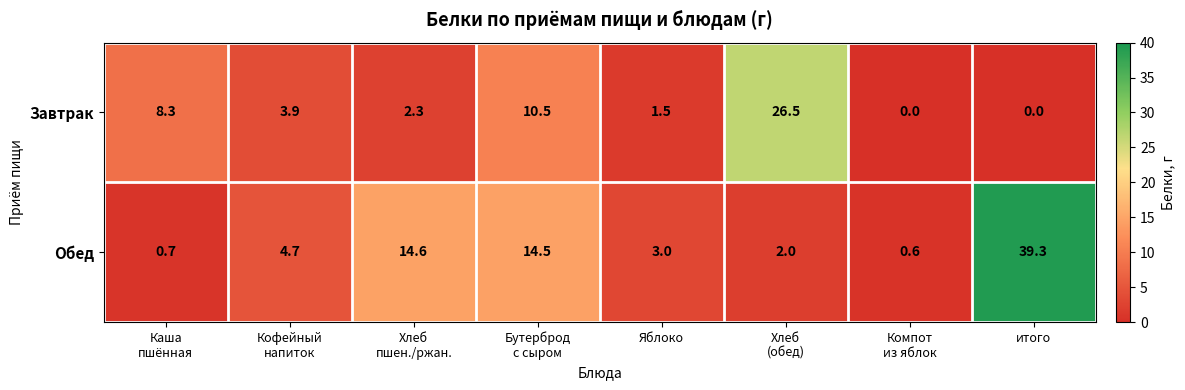

Rank the series at Каша
пшённая from highest to lowest value.

Завтрак, Обед